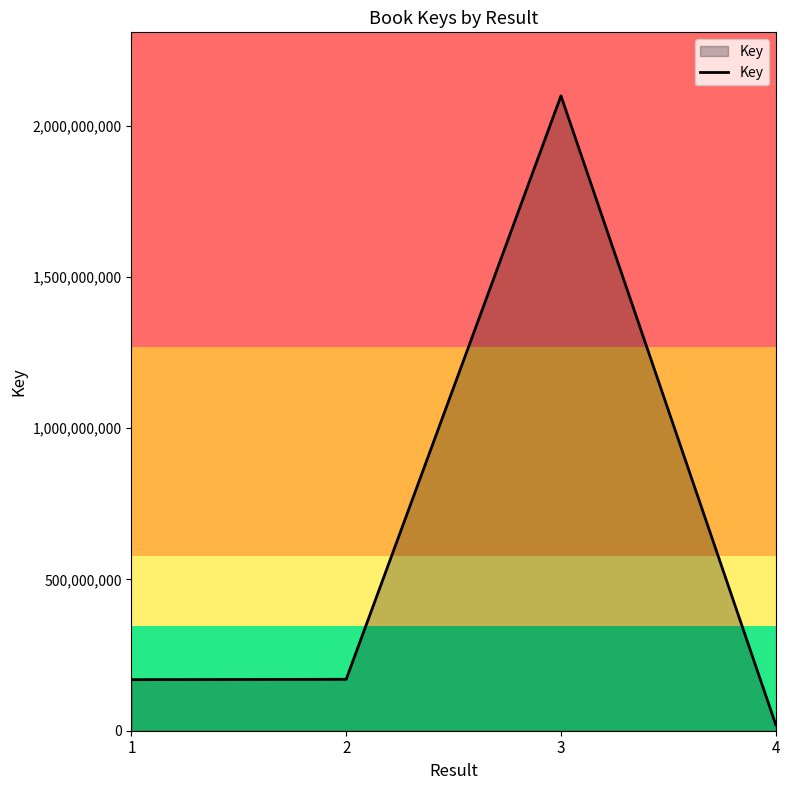

What is the difference between the second highest and minimum values?

149932703